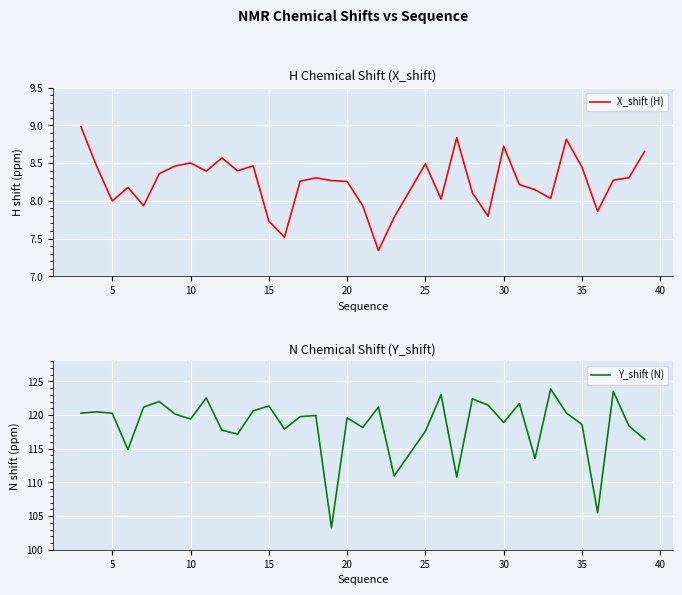

Reading right to left, extract all data points from this chart.

X_shift (H): 8.7	8.3	8.3	7.9	8.4	8.8	8.0	8.1	8.2	8.7	7.8	8.1	8.8	8.0	8.5	7.8	7.3	7.9	8.3	8.3	8.3	8.3	7.5	7.7	8.5	8.4	8.6	8.4	8.5	8.5	8.4	7.9	8.2	8.0	8.5	9.0
Y_shift (N): 116.4	118.4	123.5	105.5	118.6	120.3	123.9	113.6	121.7	118.9	121.5	122.4	110.8	123.0	117.6	110.9	121.2	118.2	119.6	103.3	119.9	119.8	117.9	121.3	120.6	117.2	117.8	122.5	119.4	120.1	122.0	121.2	114.9	120.3	120.5	120.3